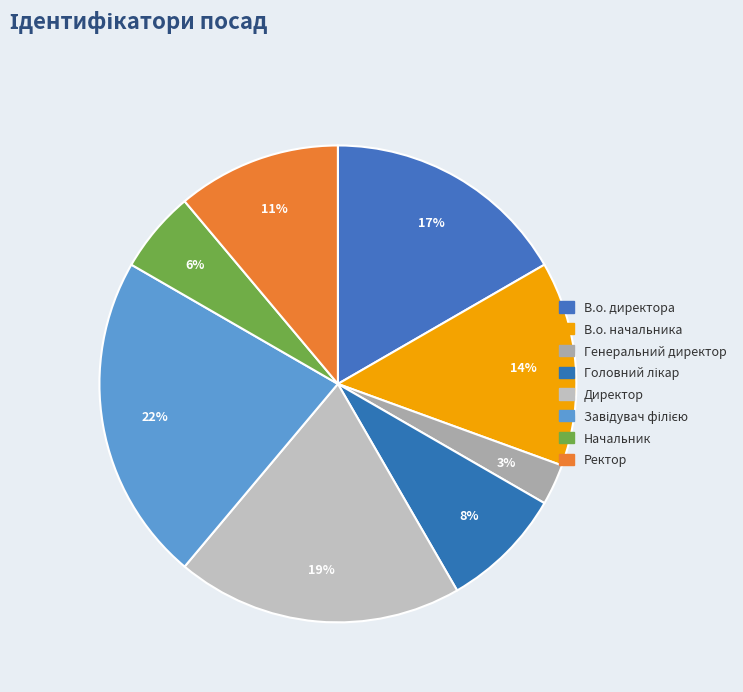

Which has a higher value, Завідувач філією or Головний лікар?

Завідувач філією